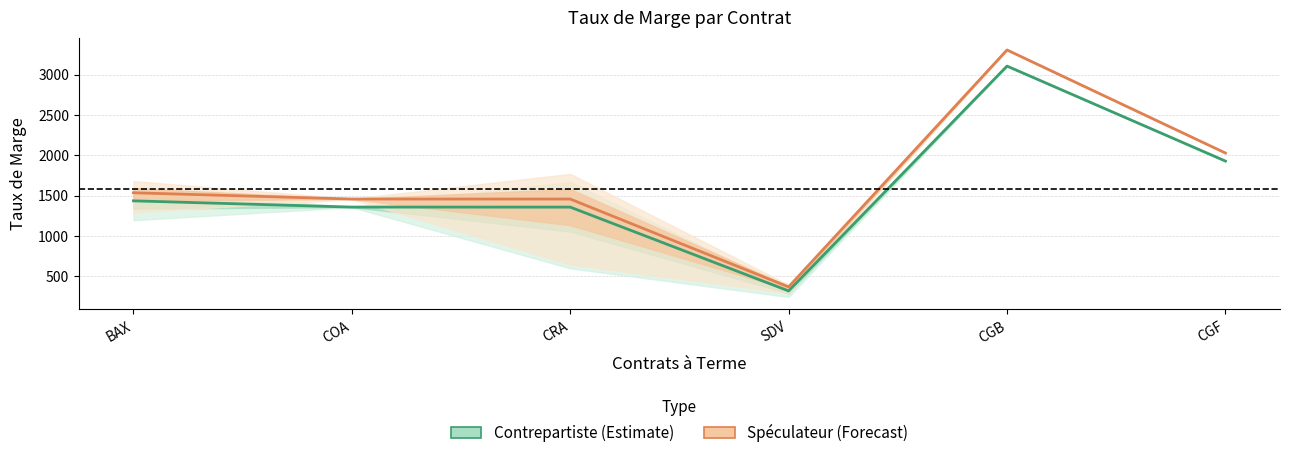

Between CGB and SDV, which is larger?

CGB